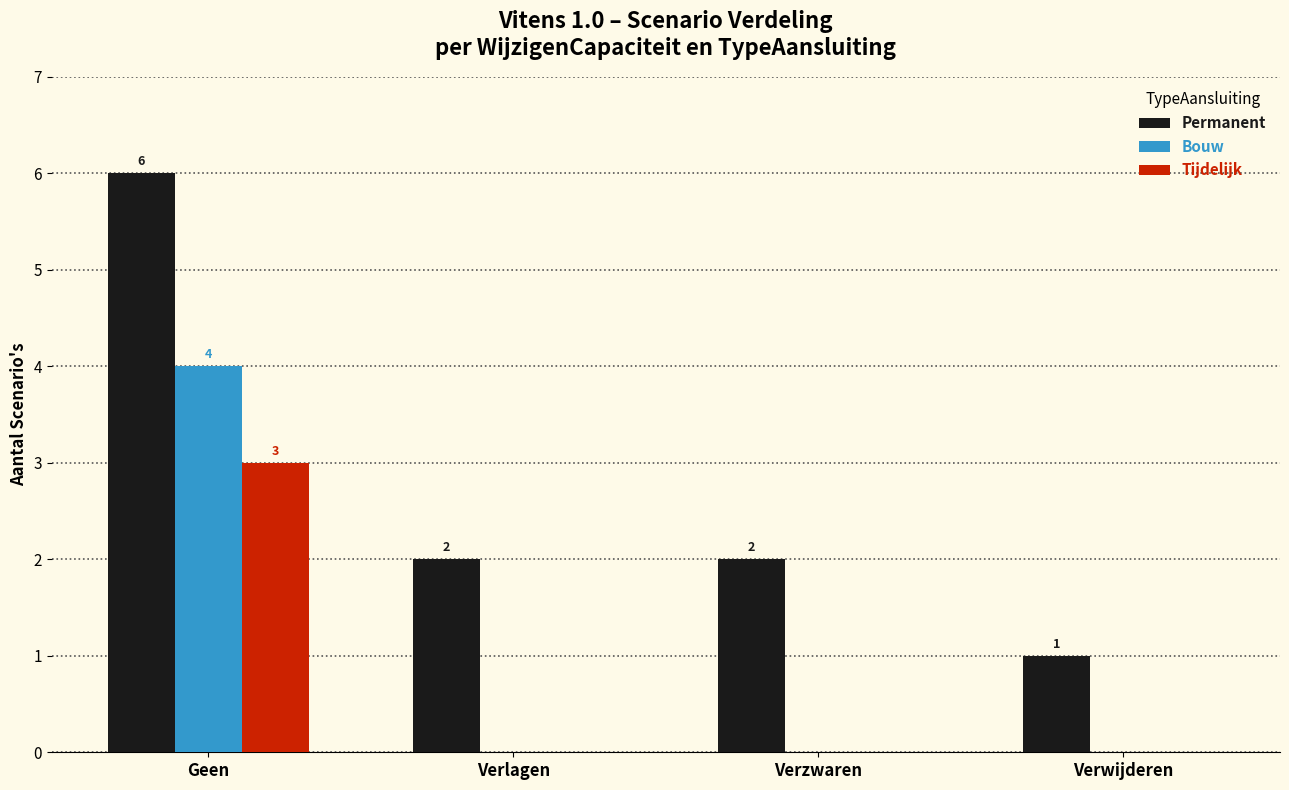

How many values in the Bouw series exceed 0?

1